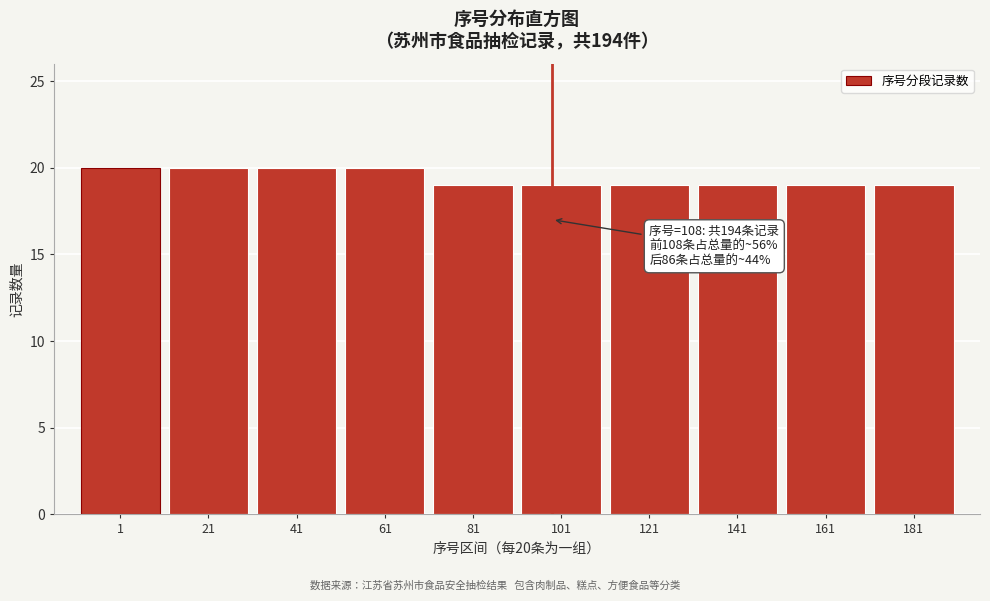

Reading left to right, transcribe all the data shown in this chart.

1=20	21=20	41=20	61=20	81=19	101=19	121=19	141=19	161=19	181=19